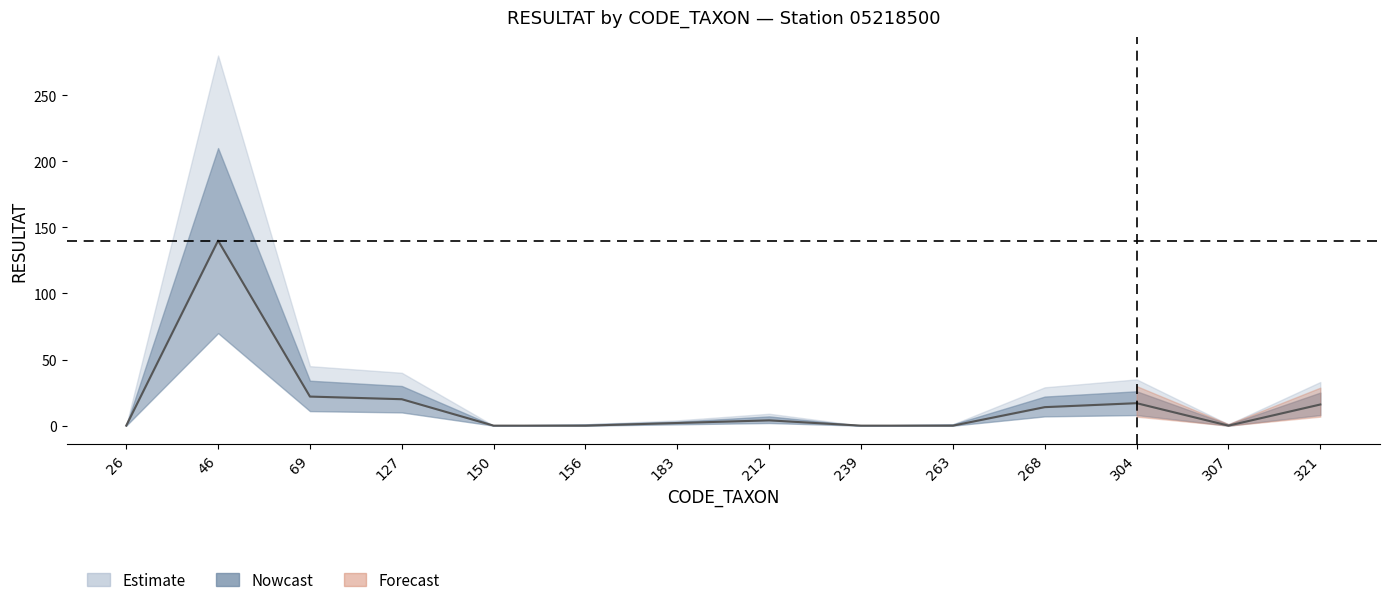

What is the difference between the maximum and second lowest values in the Nowcast_upper series?

210